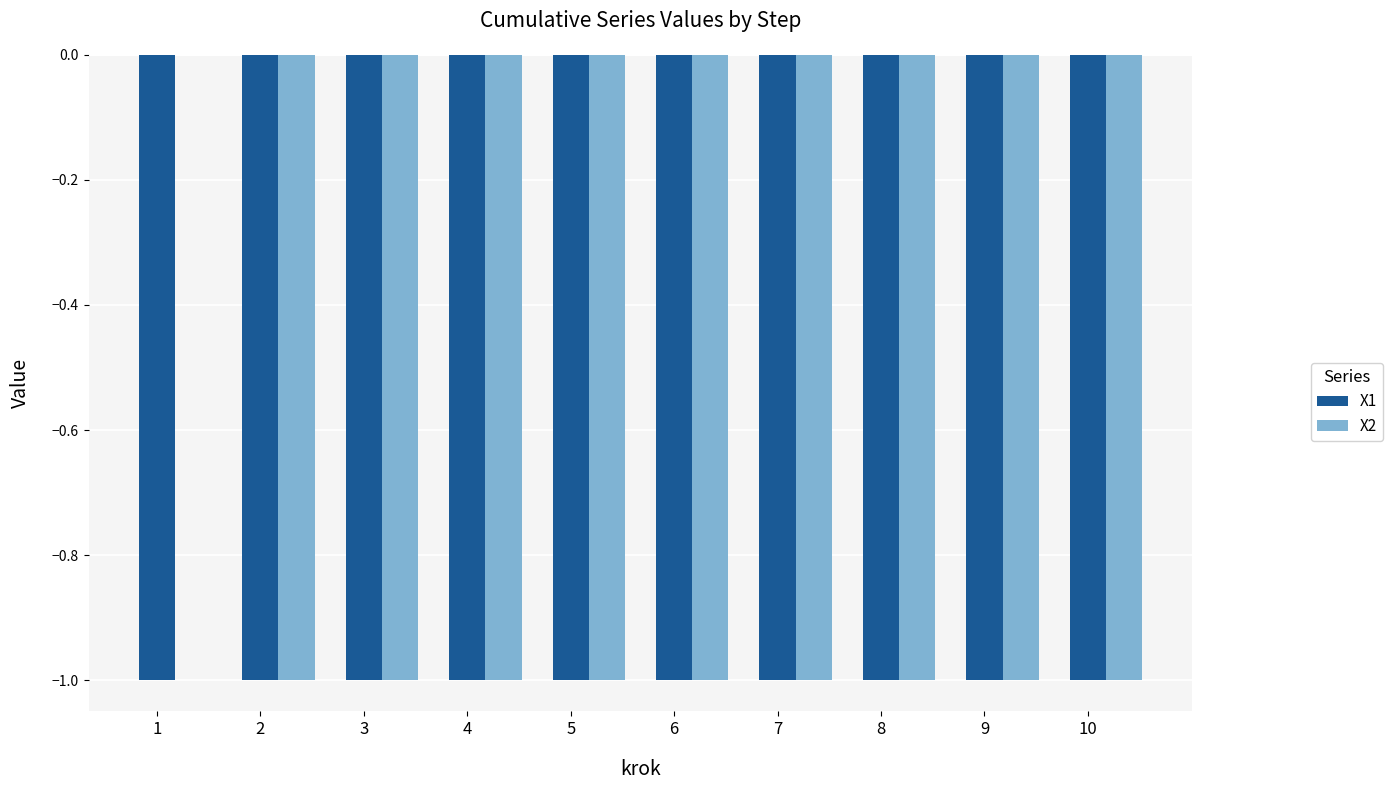

Where is X2 nearest to the value 0?

1